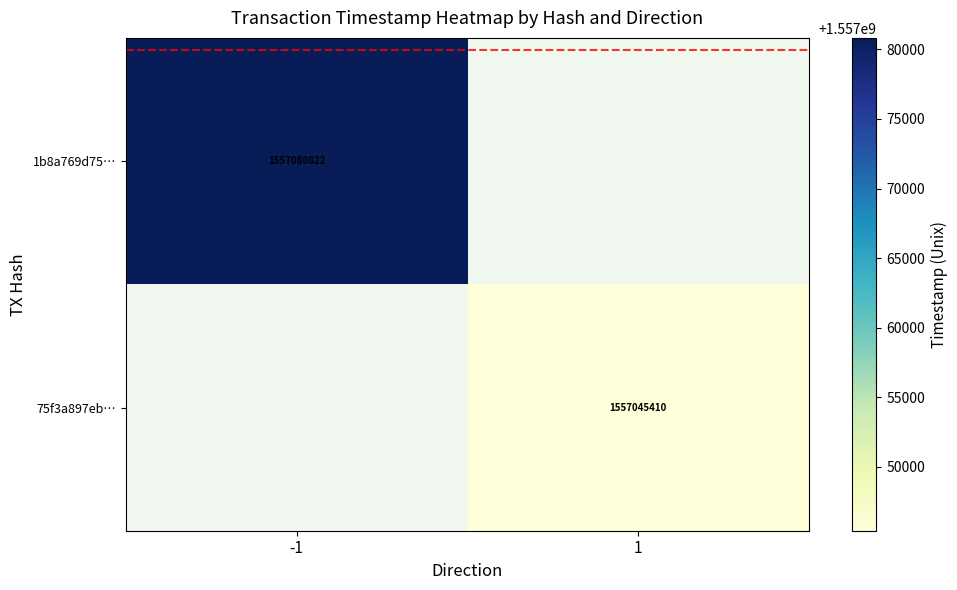

The value of 75f3a897eb… at 1 is 2164848993. True or false?

False